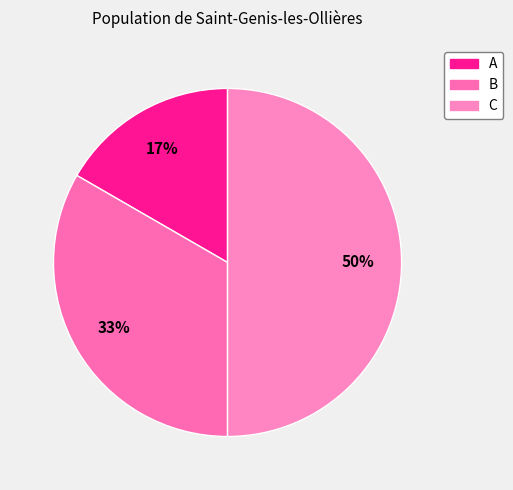

Which slice is the smallest?

A